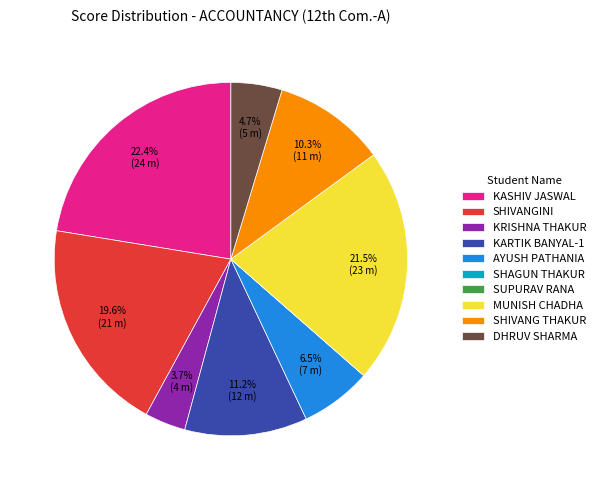

Combined, do SHIVANG THAKUR and SHIVANGINI account for over 50%?

No